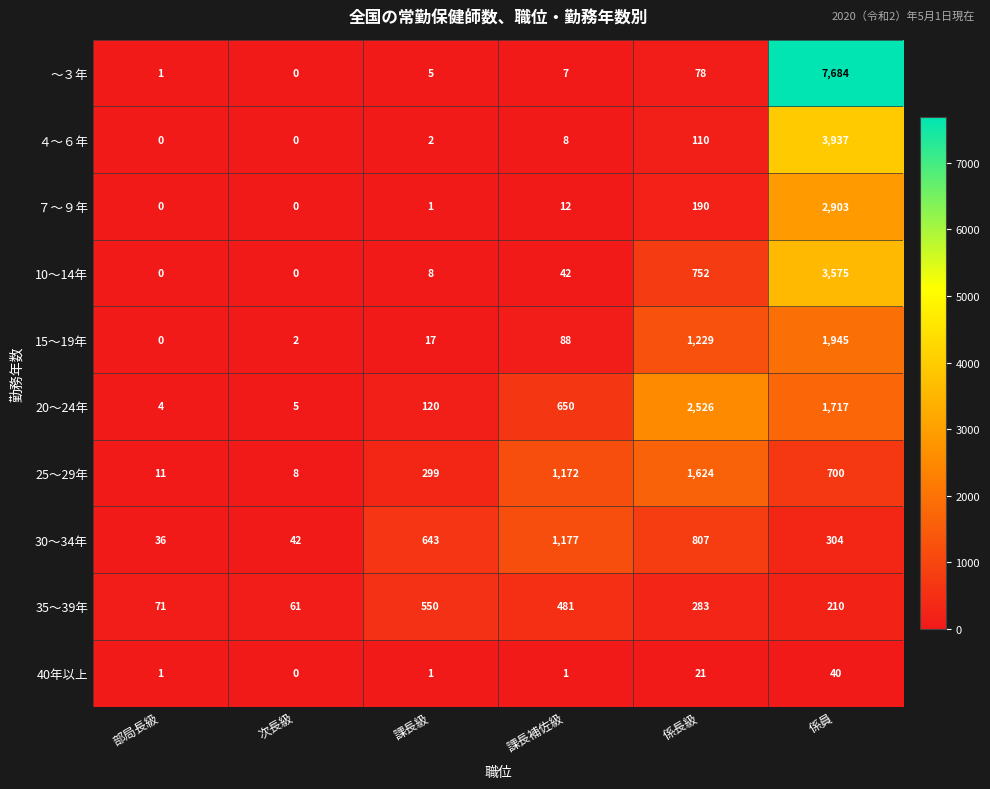

Count the number of categories in the chart.

6